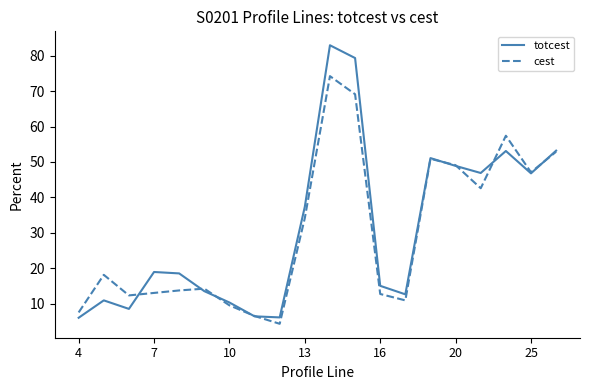

List the series in order of their peak value, highest first.

totcest, cest